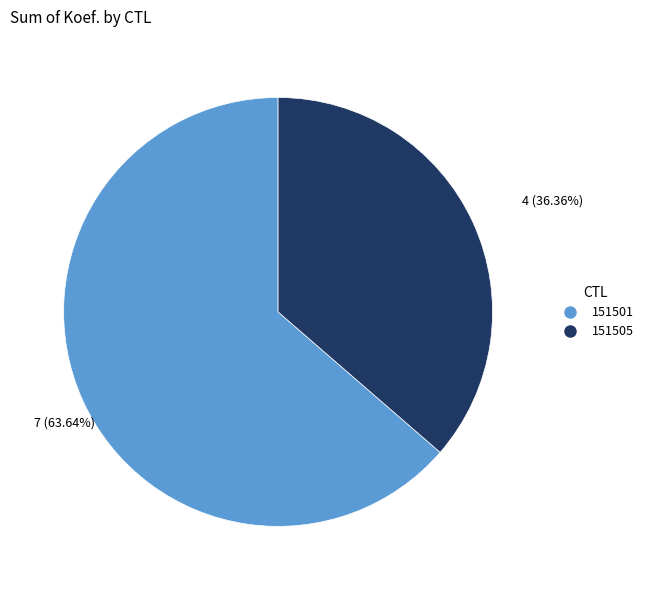

Rank the categories by value from lowest to highest.

151505, 151501